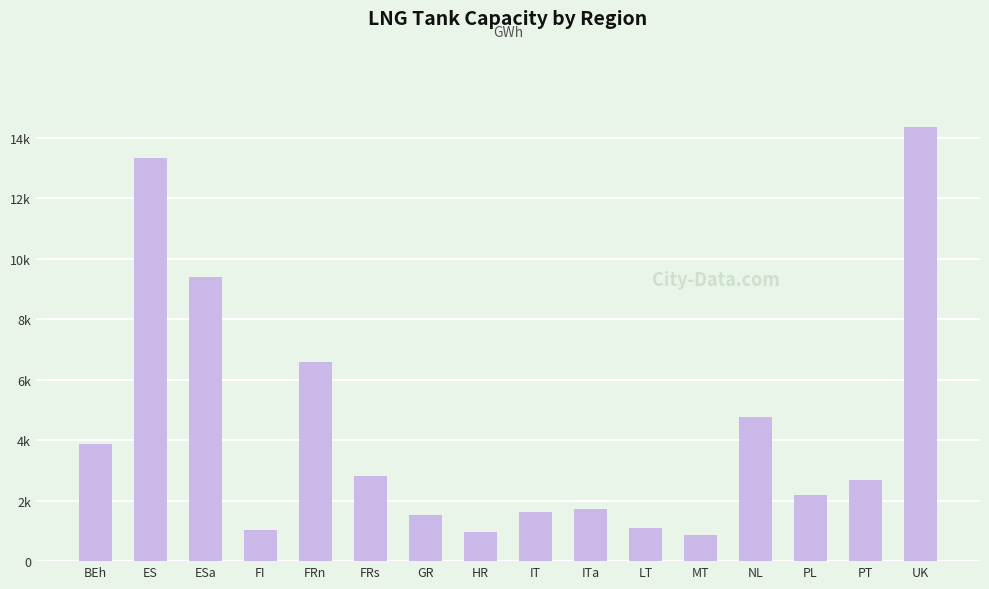

Reading left to right, list all the values displayed in this chart.

BEh=3877.1	ES=13337.0	ESa=9381.1	FI=1034.3	FRn=6576.0	FRs=2808.5	GR=1541.2	HR=959.0	IT=1626.9	ITa=1712.5	LT=1094.0	MT=856.2	NL=4762.2	PL=2192.0	PT=2671.5	UK=14350.8